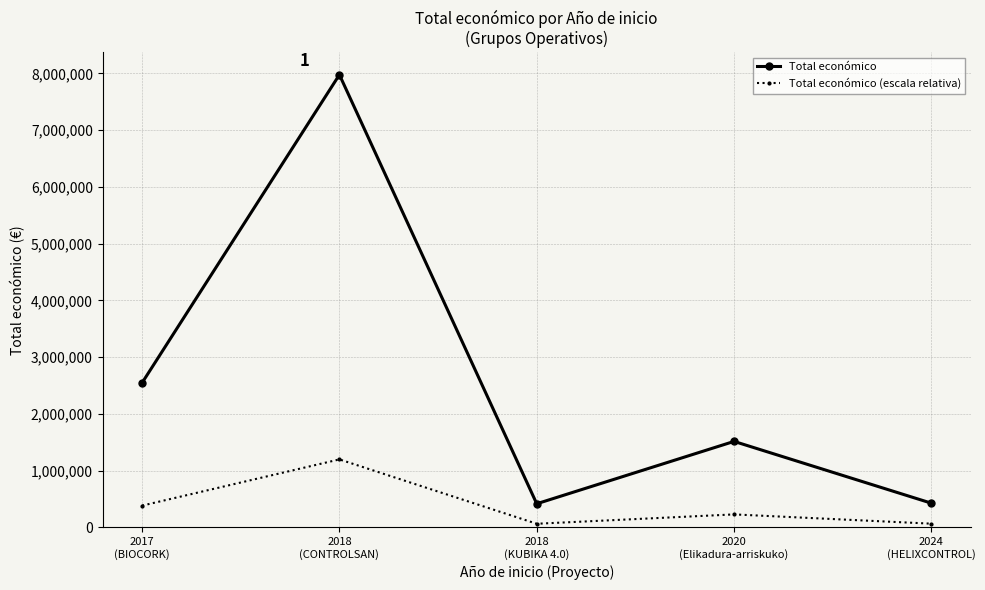

Where is Total económico nearest to the value 4195956?

2017
(BIOCORK)